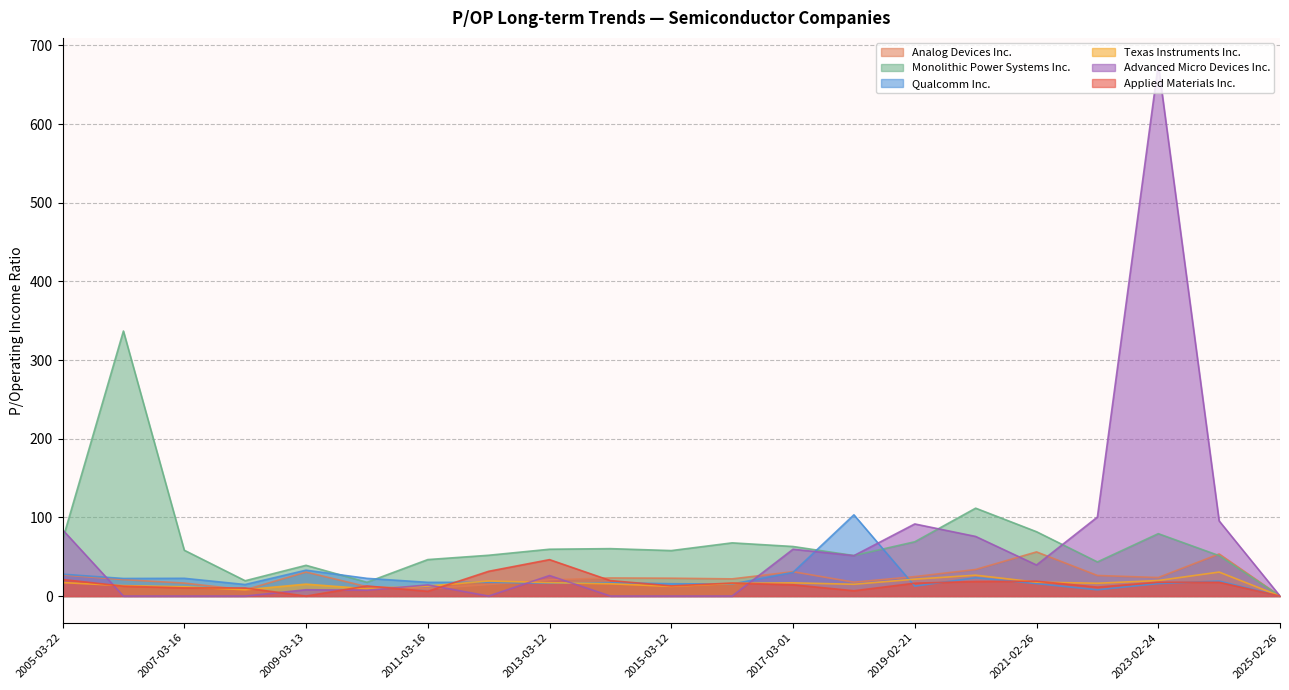

The value of Monolithic Power Systems Inc. at 2009-03-13 is 61.5. True or false?

False